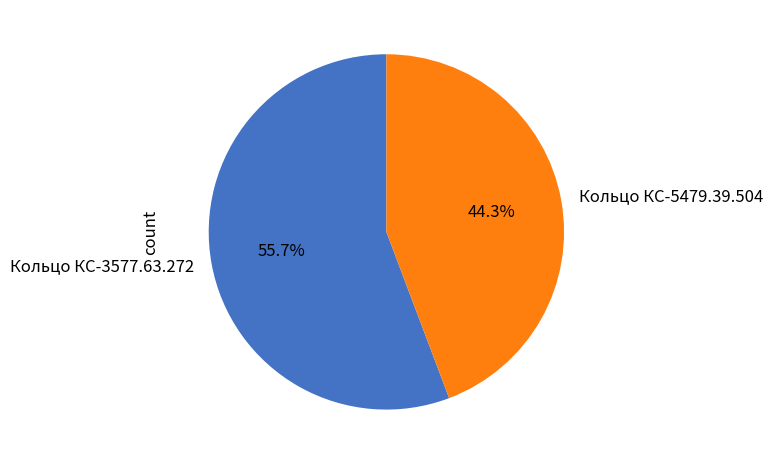

To the nearest percent, what is the difference between the Кольцо КС-5479.39.504 and Кольцо КС-3577.63.272 slice percentages?

11%